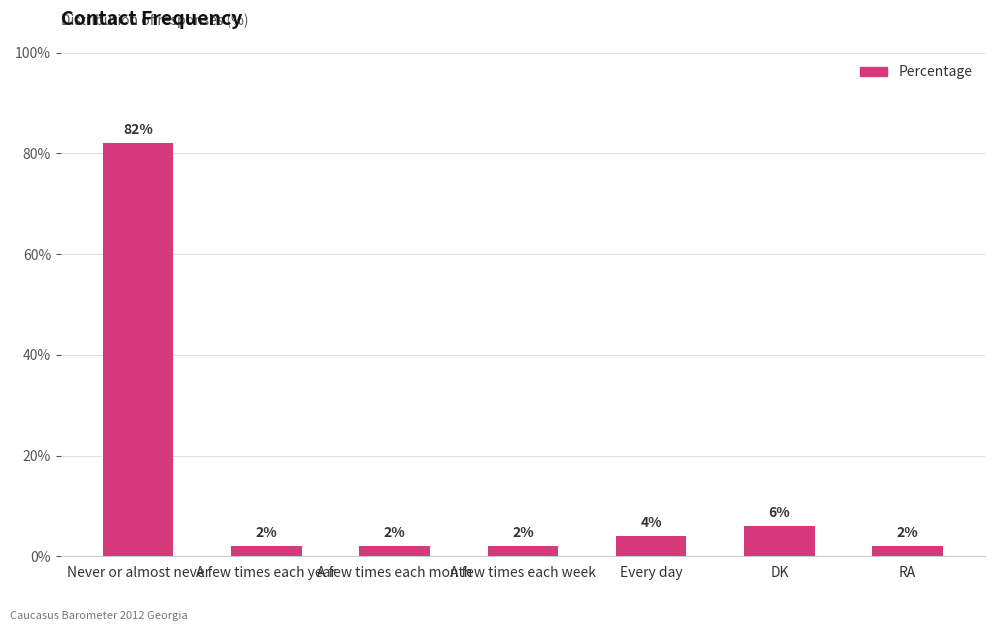

What is the difference between the values at A few times each month and Every day?

2